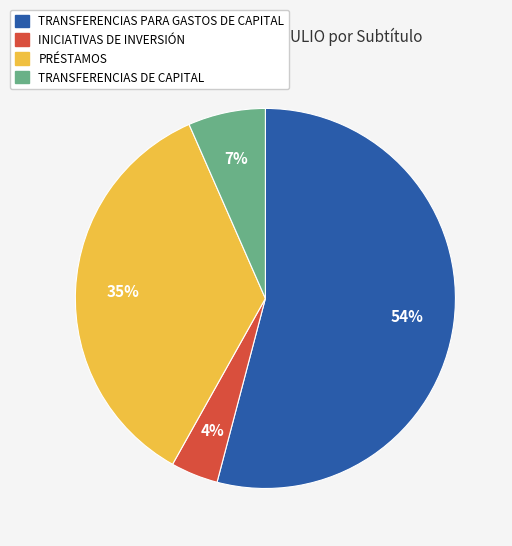

Combined, do TRANSFERENCIAS PARA GASTOS DE CAPITAL and TRANSFERENCIAS DE CAPITAL account for over 50%?

Yes